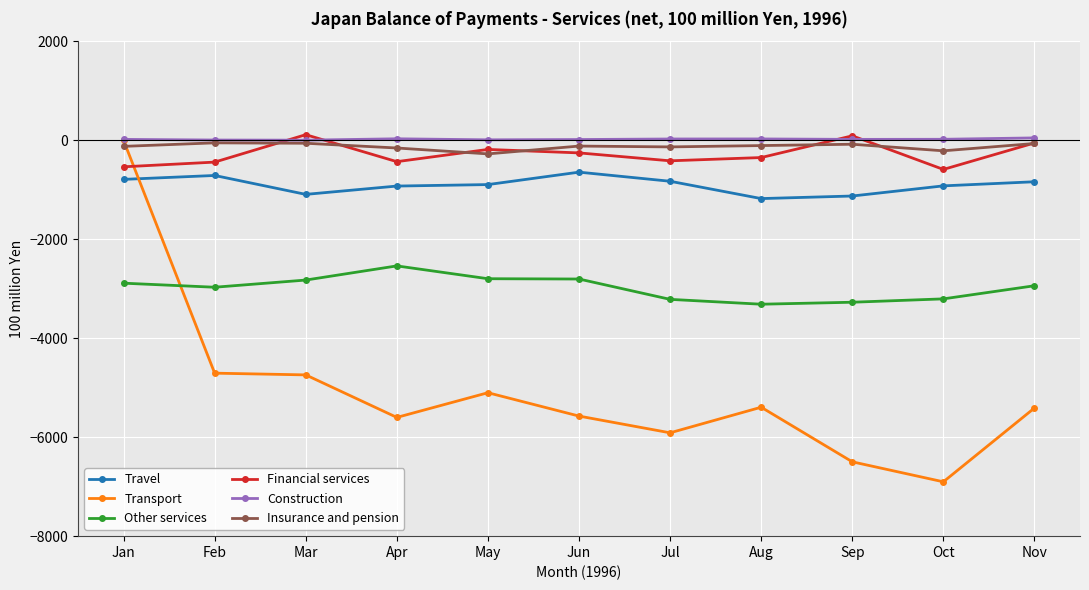

Which category has the highest value in the Transport series?

Jan